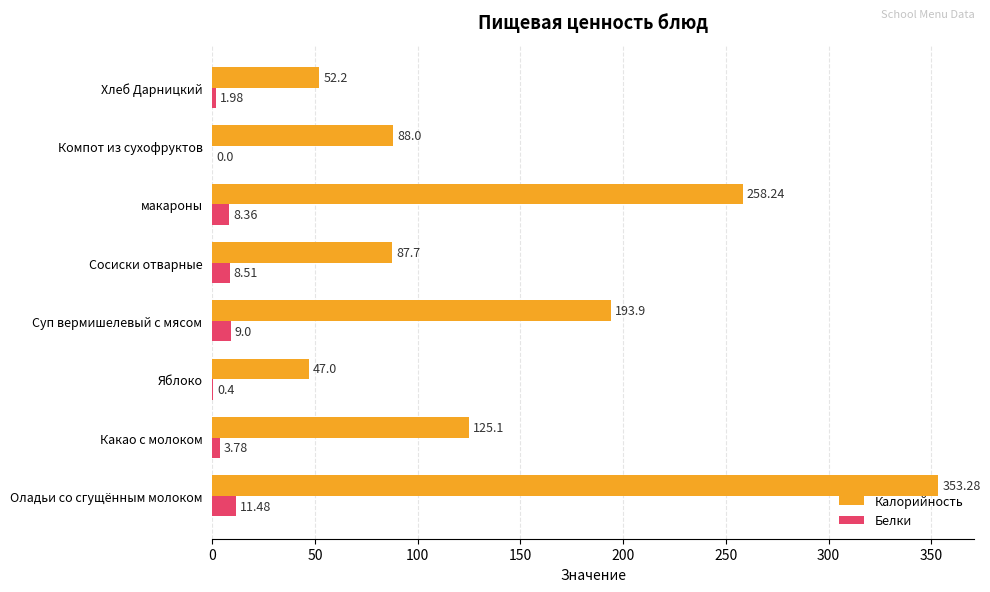

What is the sum of all Калорийность values?

1205.4